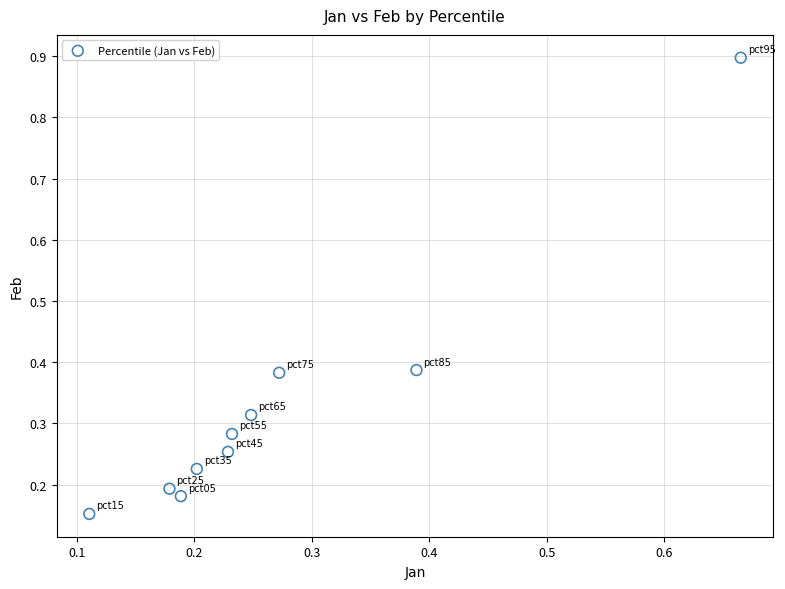

What is the range of Y values (max minus min)?

0.7